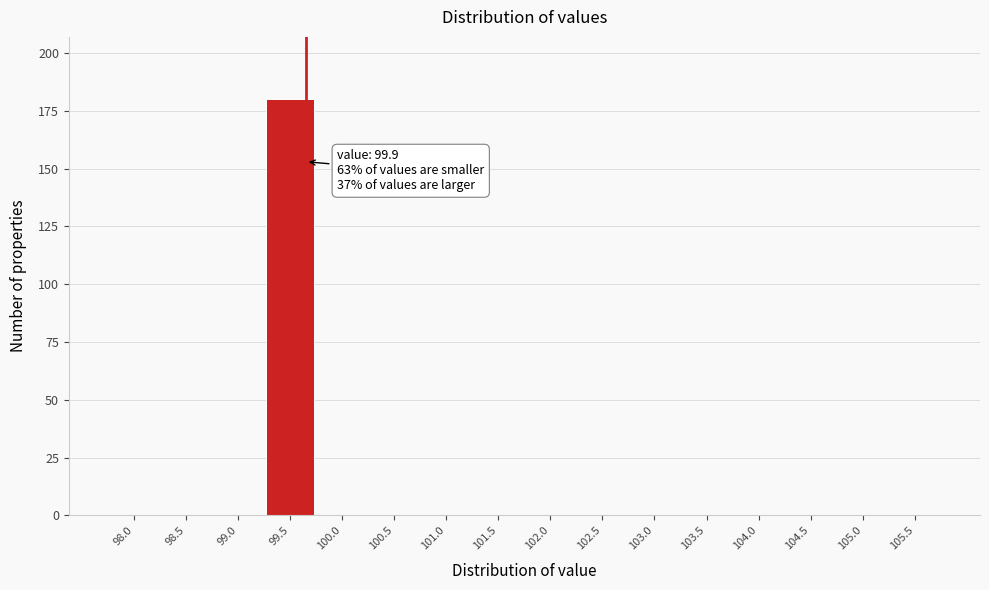

Reading left to right, what are all the values shown in this chart?

98.0=0	98.5=0	99.0=0	99.5=180	100.0=0	100.5=0	101.0=0	101.5=0	102.0=0	102.5=0	103.0=0	103.5=0	104.0=0	104.5=0	105.0=0	105.5=0